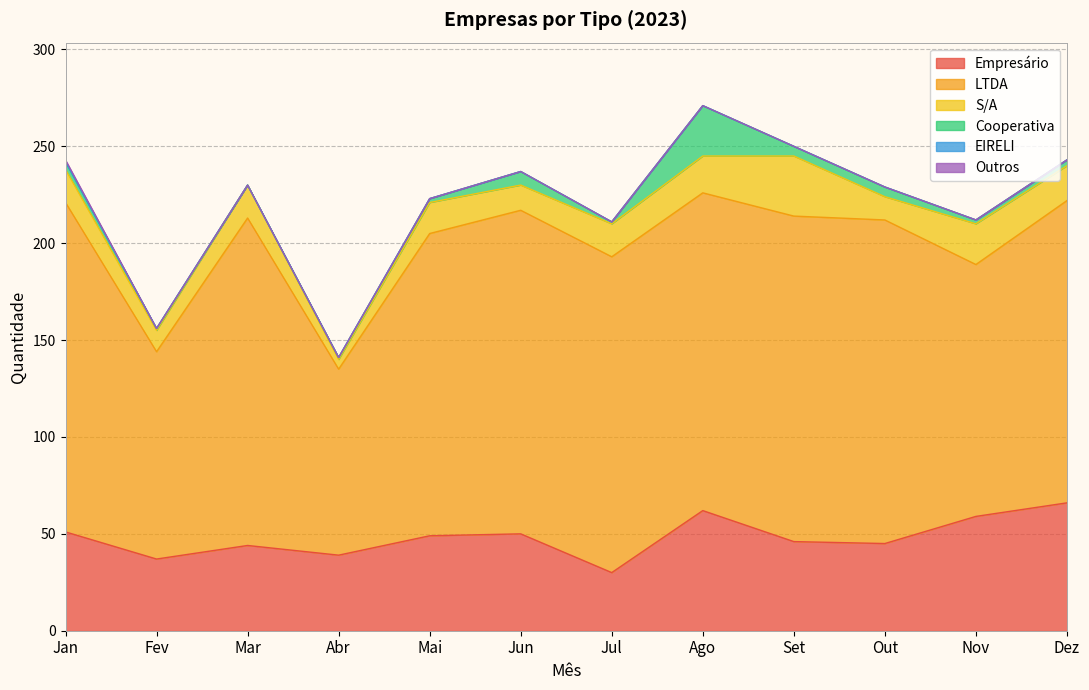

Reading left to right, transcribe all the data shown in this chart.

Empresário: 51	37	44	39	49	50	30	62	46	45	59	66
LTDA: 170	107	169	96	156	167	163	164	168	167	130	156
S/A: 17	11	17	5	16	13	17	19	31	12	21	18
Cooperativa: 4	1	0	1	2	7	1	26	5	5	2	3
EIRELI: 0	0	0	0	0	0	0	0	0	0	0	0
Outros: 1	0	0	0	0	0	0	0	0	0	0	0